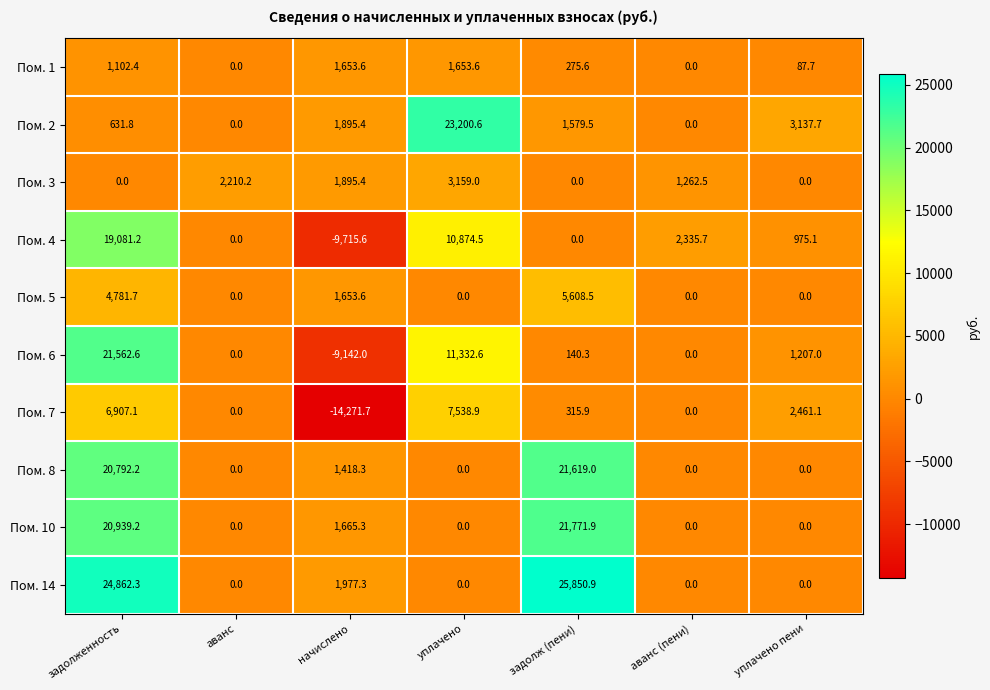

Count the number of data series in this chart.

10